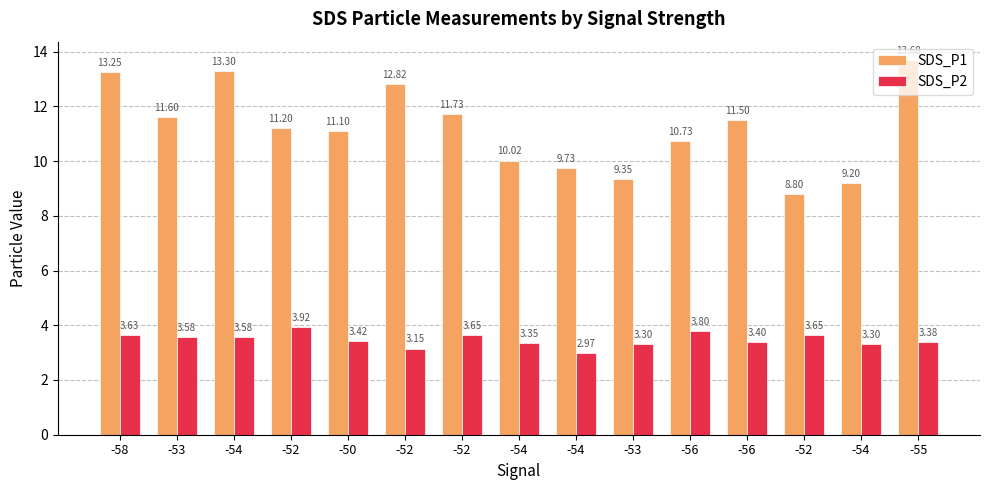

What is the minimum value shown in the chart?

3.0